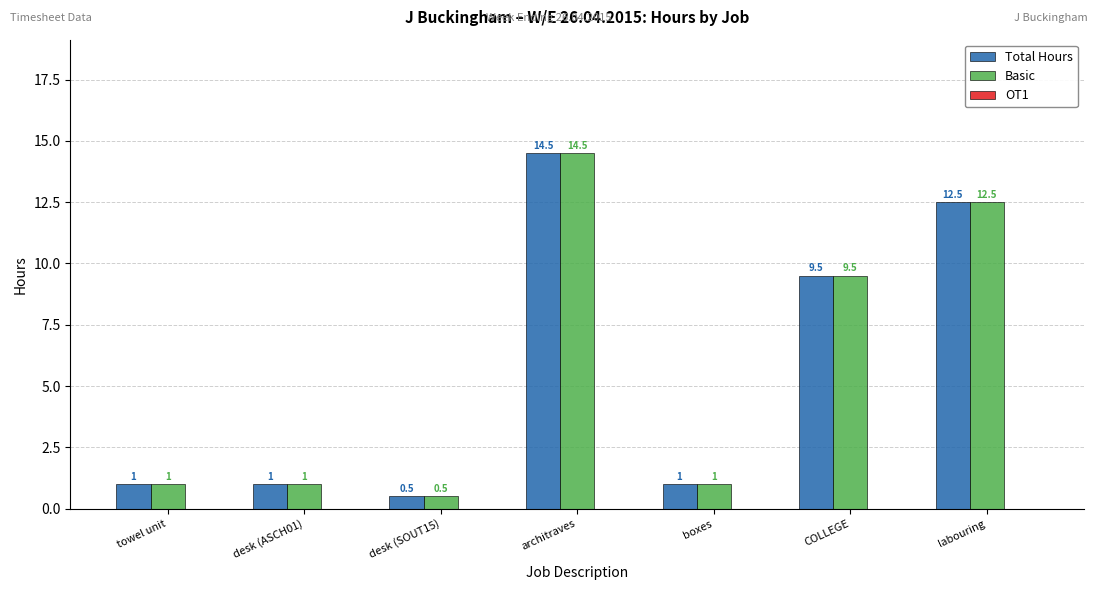

What is the approximate value of Total Hours at boxes?

1.0